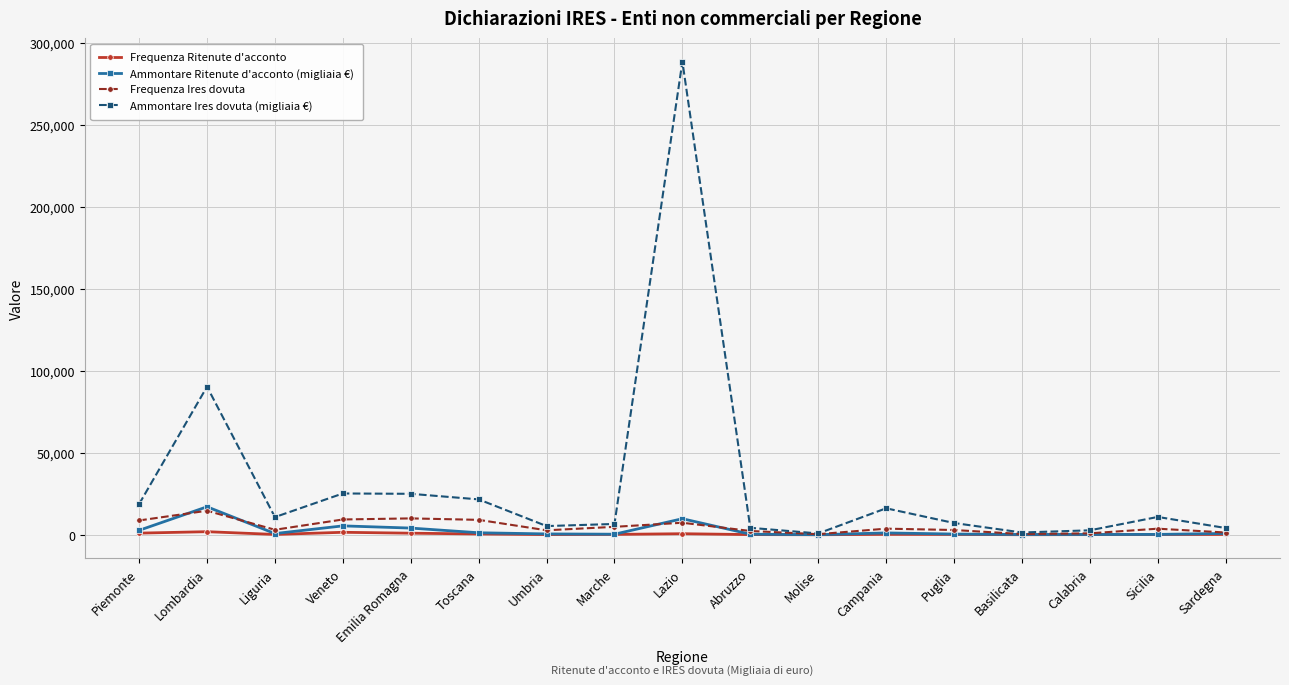

Which series has the largest range (max minus min)?

Ammontare Ires dovuta (migliaia €)